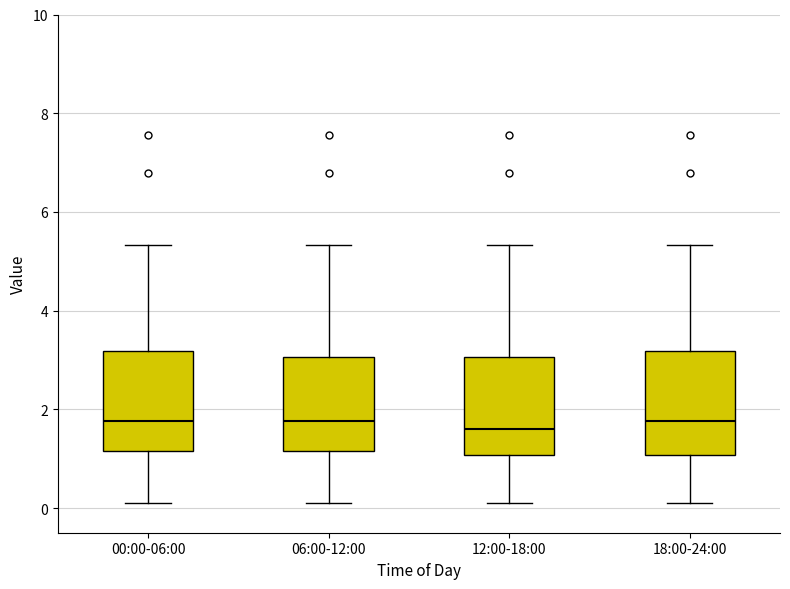

Reading left to right, transcribe this box plot: for each box, give where its median line is, the range the box spans, and where its two whiskers end, as read against the y-axis. The values are not printed on the chart, so give them approximately, as read against the axis.

00:00-06:00: median 1.8, box 1.2 to 3.2, whiskers 0.2 to 5.4
06:00-12:00: median 1.8, box 1.2 to 3.0, whiskers 0.2 to 5.4
12:00-18:00: median 1.6, box 1.0 to 3.0, whiskers 0.2 to 5.4
18:00-24:00: median 1.8, box 1.0 to 3.2, whiskers 0.2 to 5.4